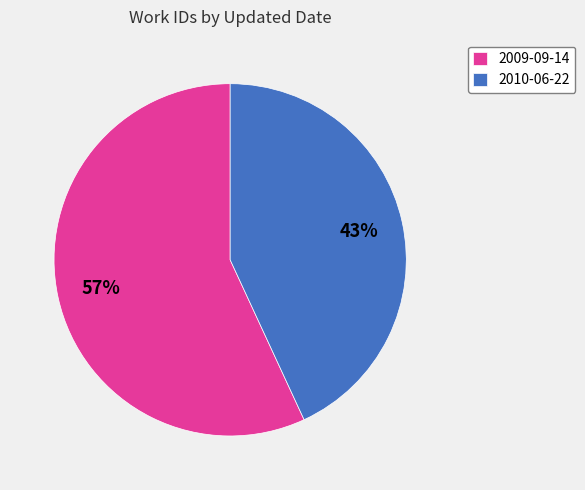

Is it true that 2010-06-22 is 28% of the pie?

False